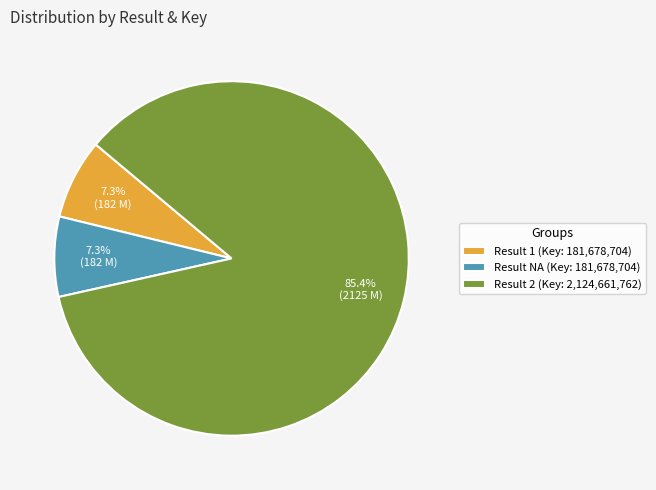

What is the majority slice?

Result 2 (Key: 2,124,661,762)